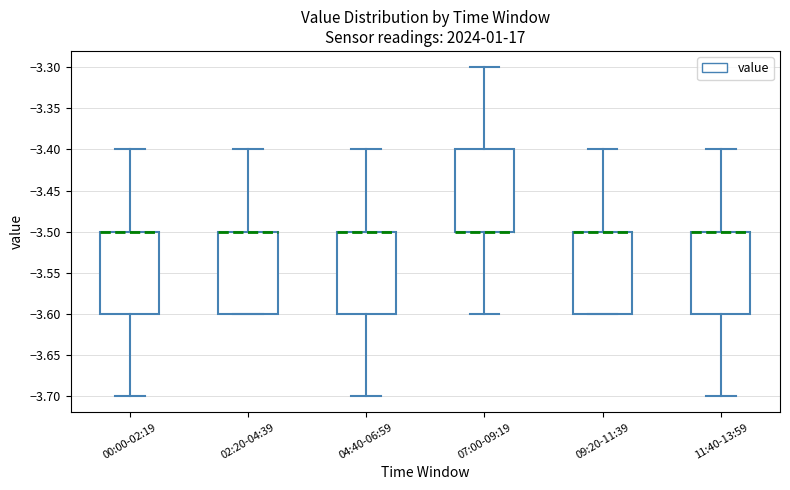

Reading left to right, transcribe this box plot: for each box, give where its median line is, the range the box spans, and where its two whiskers end, as read against the y-axis. The values are not printed on the chart, so give them approximately, as read against the axis.

00:00-02:19: median -3.5 (drawn on the box's upper edge), box -3.6 to -3.5, whiskers -3.7 to -3.4
02:20-04:39: median -3.5 (drawn on the box's upper edge), box -3.6 to -3.5, whiskers -3.6 to -3.4
04:40-06:59: median -3.5 (drawn on the box's upper edge), box -3.6 to -3.5, whiskers -3.7 to -3.4
07:00-09:19: median -3.5 (drawn on the box's lower edge), box -3.5 to -3.4, whiskers -3.6 to -3.3
09:20-11:39: median -3.5 (drawn on the box's upper edge), box -3.6 to -3.5, whiskers -3.6 to -3.4
11:40-13:59: median -3.5 (drawn on the box's upper edge), box -3.6 to -3.5, whiskers -3.7 to -3.4